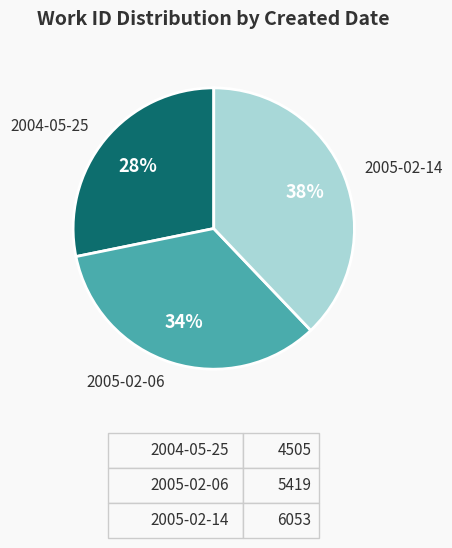

To the nearest percent, what is the average slice percentage?

33%